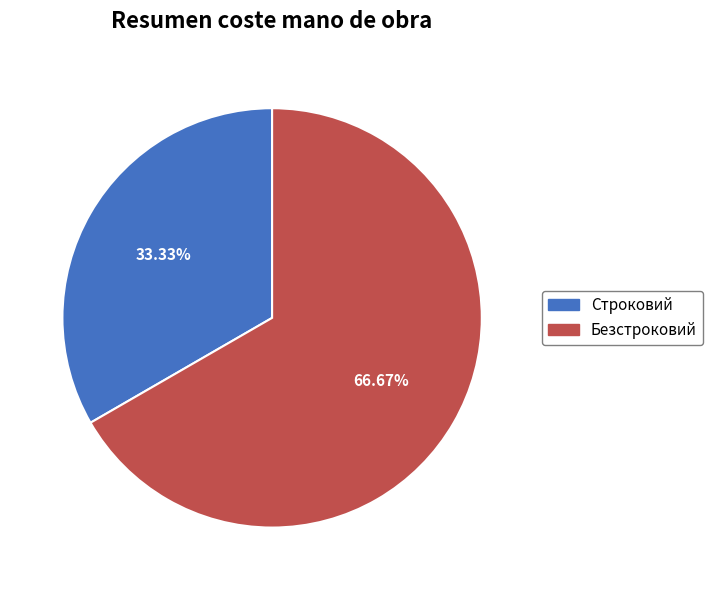

What percentage do Строковий and Безстроковий together represent?

100.0%